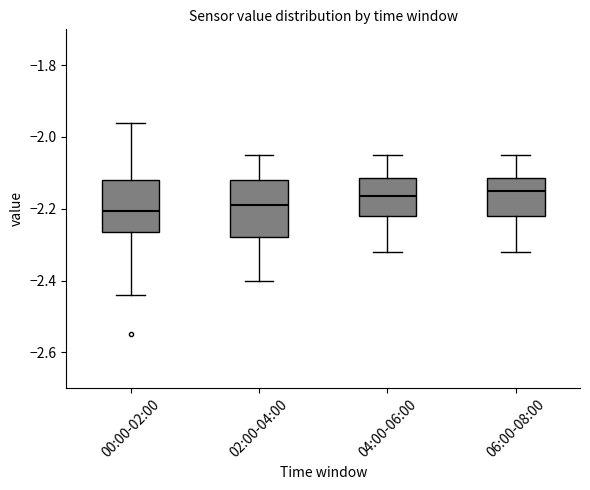

Reading left to right, read every box against the y-axis: the position of its median line, the range the box covers, and the ends of its whiskers. The values are not printed on the chart, so give them approximately, as read against the axis.

00:00-02:00: median -2.20, box -2.26 to -2.12, whiskers -2.44 to -1.96
02:00-04:00: median -2.18, box -2.28 to -2.12, whiskers -2.40 to -2.04
04:00-06:00: median -2.16, box -2.22 to -2.12, whiskers -2.32 to -2.04
06:00-08:00: median -2.14, box -2.22 to -2.12, whiskers -2.32 to -2.04